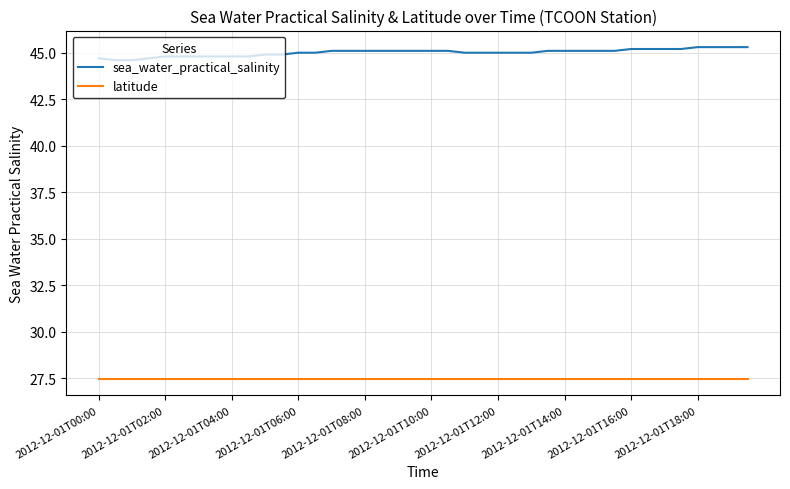

What is the difference between the maximum and minimum values in the sea_water_practical_salinity series?

0.7